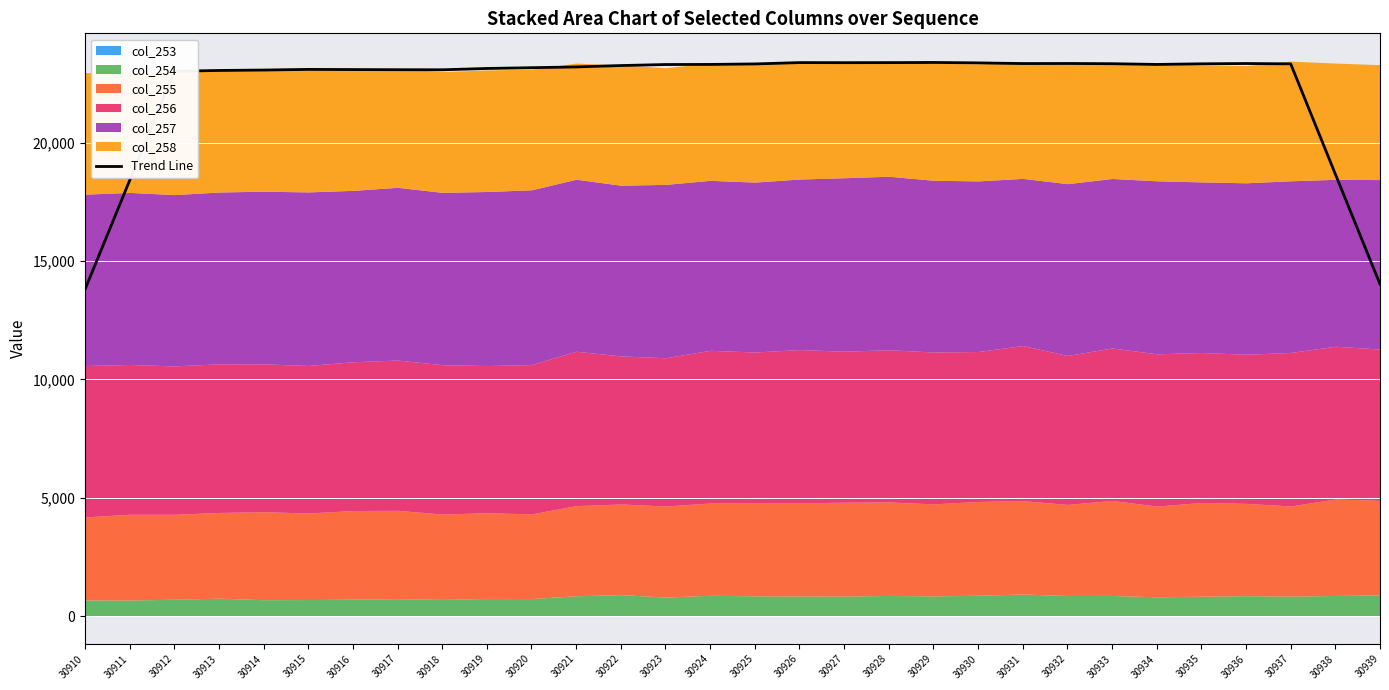

The chart shows a value of 10869.1 at 30935. True or false?

False